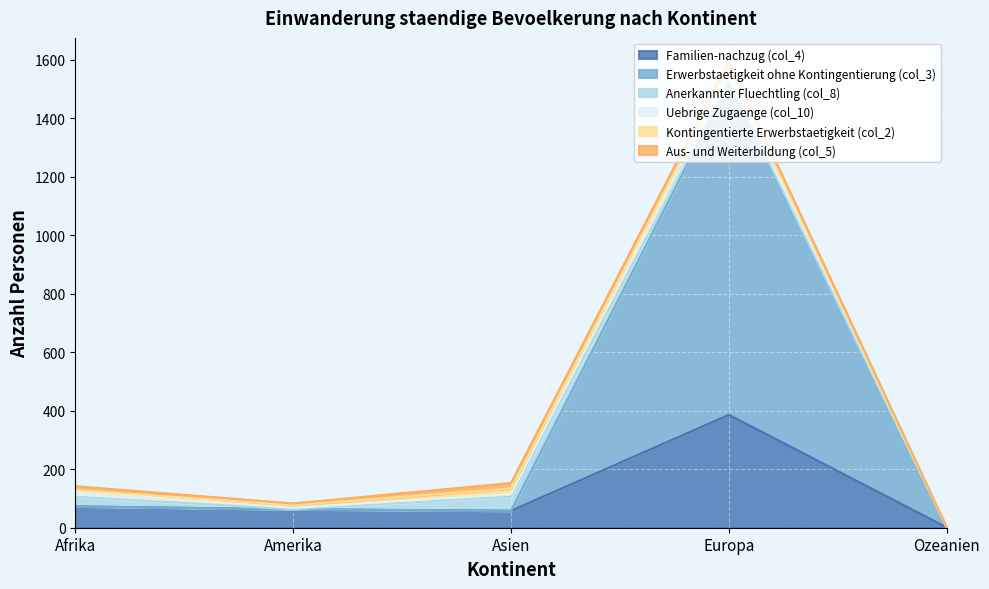

True or false: Anerkannter Fluechtling (col_8) has more than 2 points higher than both neighbors.

False